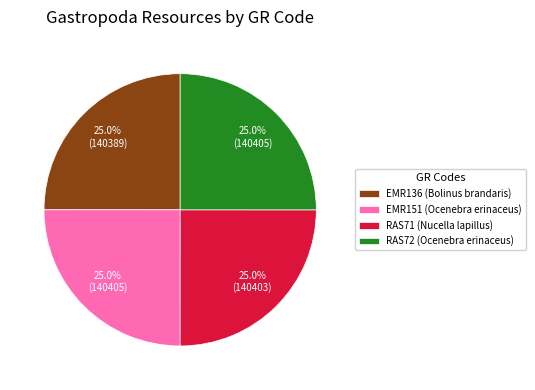

Approximately how many times larger is the value at EMR151 (Ocenebra erinaceus) compared to RAS71 (Nucella lapillus)?

1.0